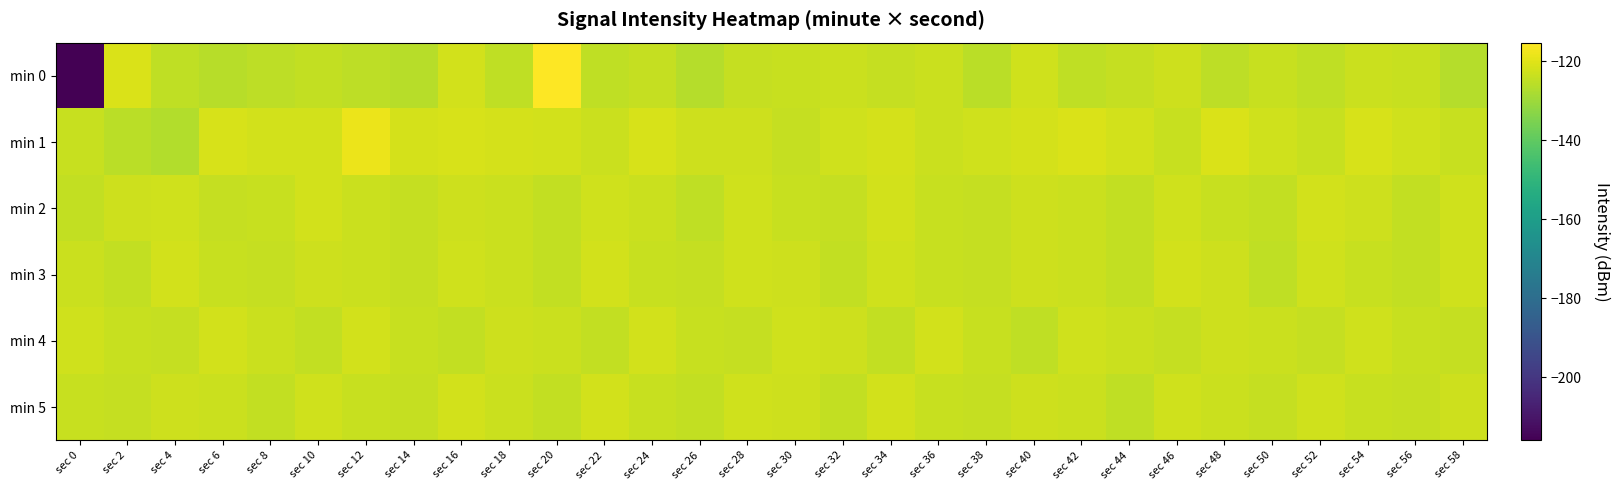

Between sec 56 and sec 42, which is larger?

sec 56